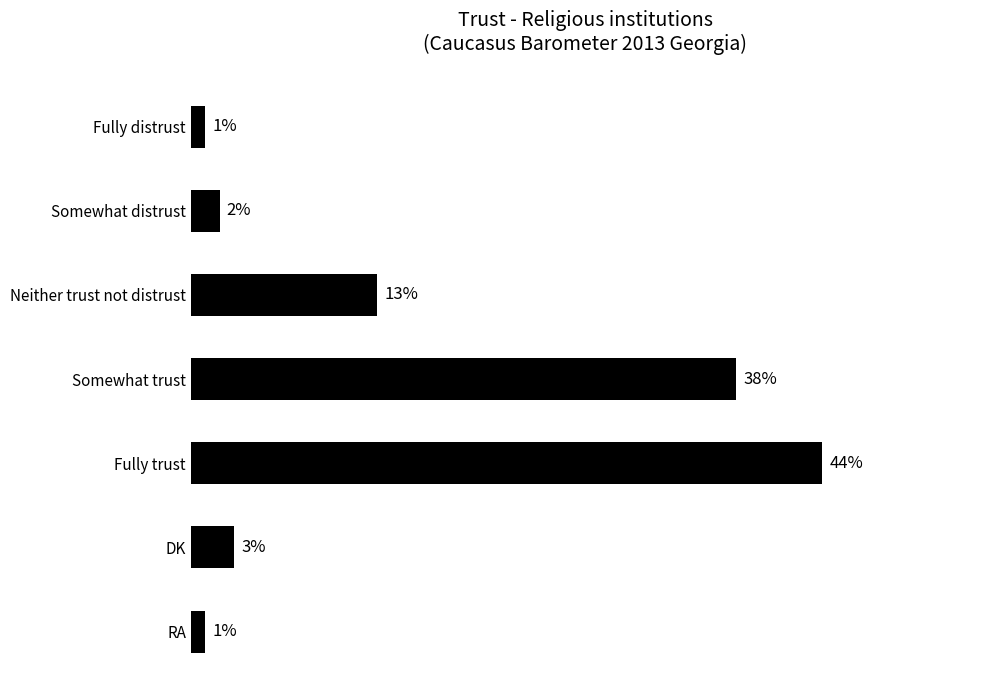

Which has a higher value, Neither trust not distrust or Somewhat trust?

Somewhat trust